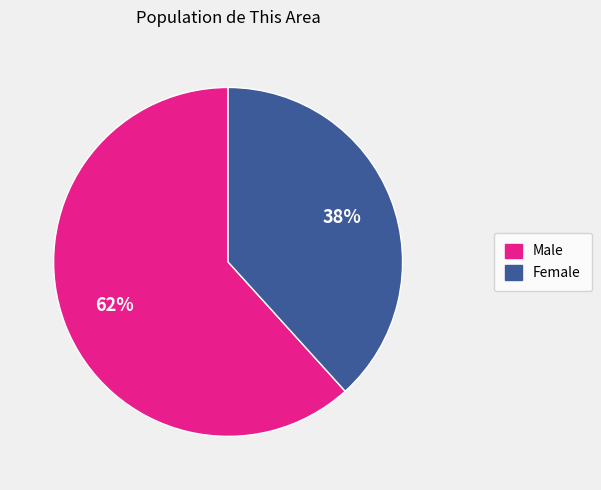

Count the number of slices in the pie.

2